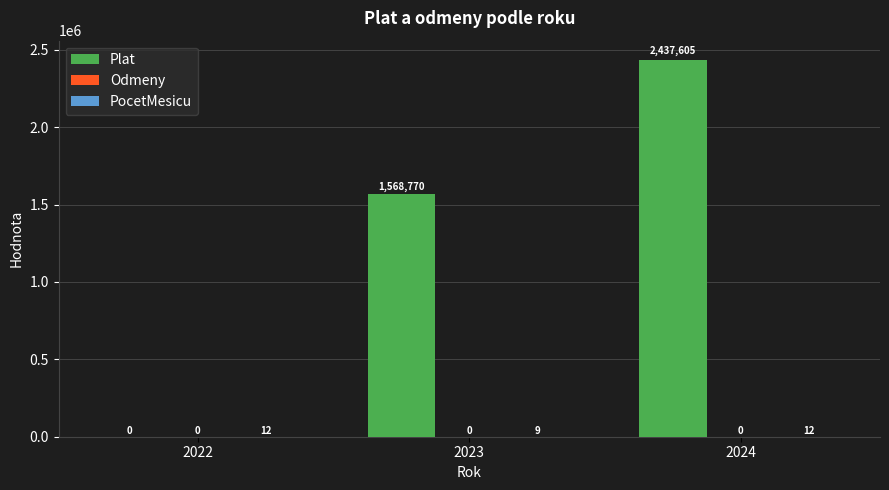

What is the total value across all series at 2024?

2437617